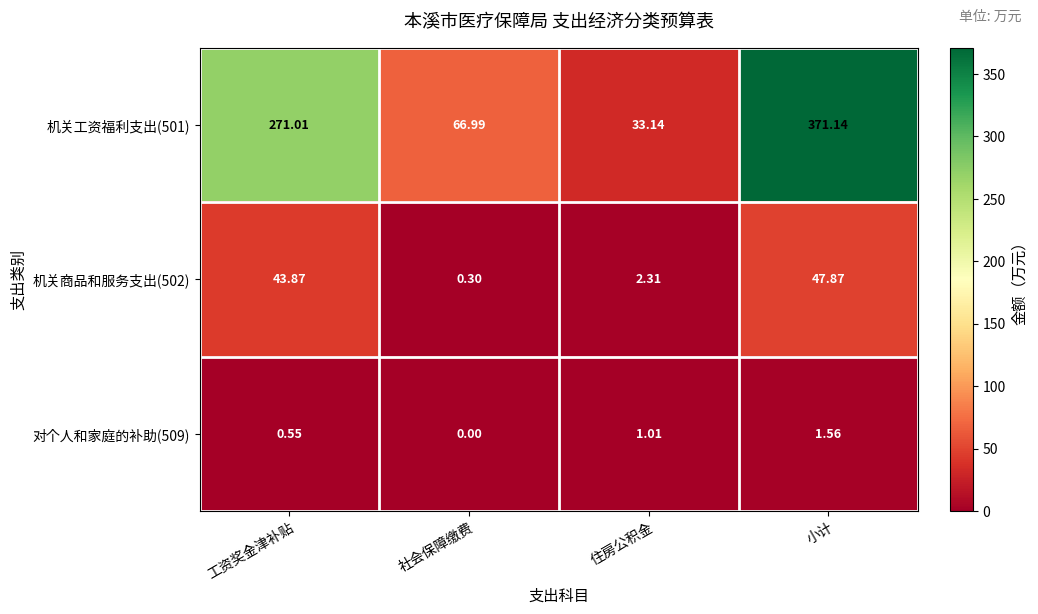

Between 社会保障缴费 and 住房公积金, which series saw the biggest shift?

机关工资福利支出(501)